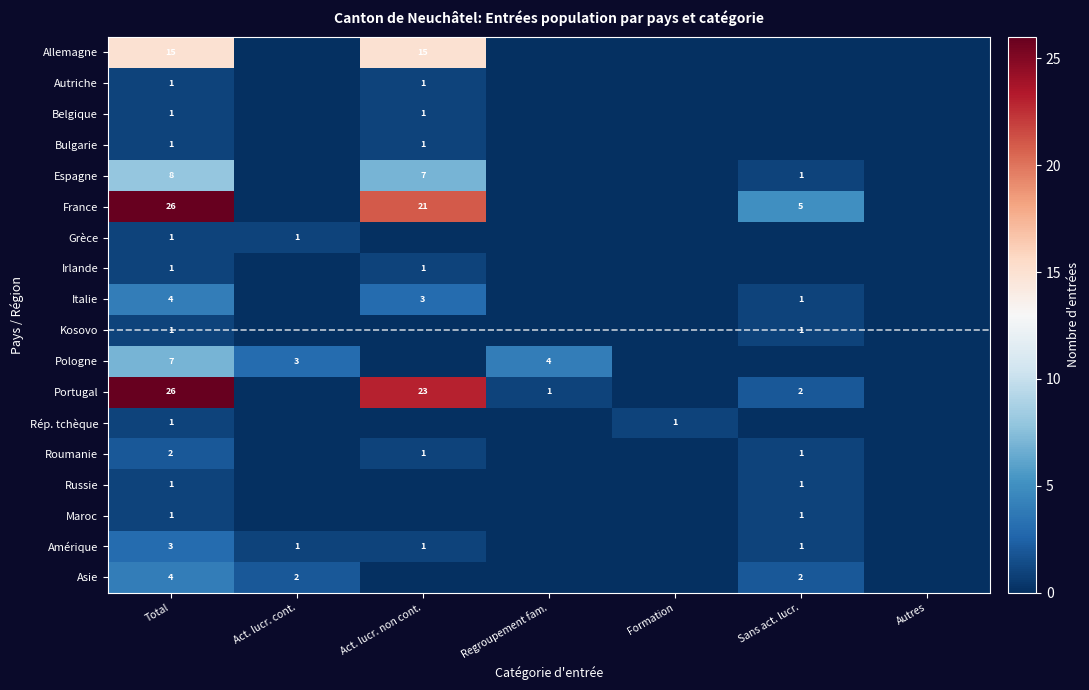

What is the total value across all series at Total?

104